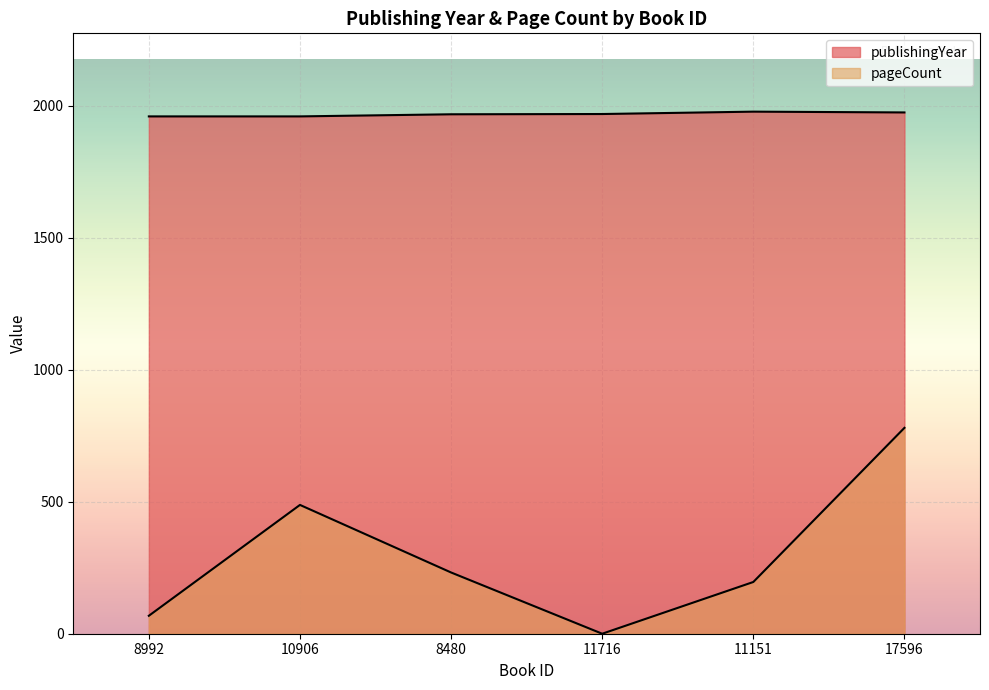

Reading left to right, transcribe all the data shown in this chart.

publishingYear: 8992=1960	10906=1960	8480=1968	11716=1969	11151=1978	17596=1975
pageCount: 8992=68	10906=488	8480=232	11716=0	11151=196	17596=780